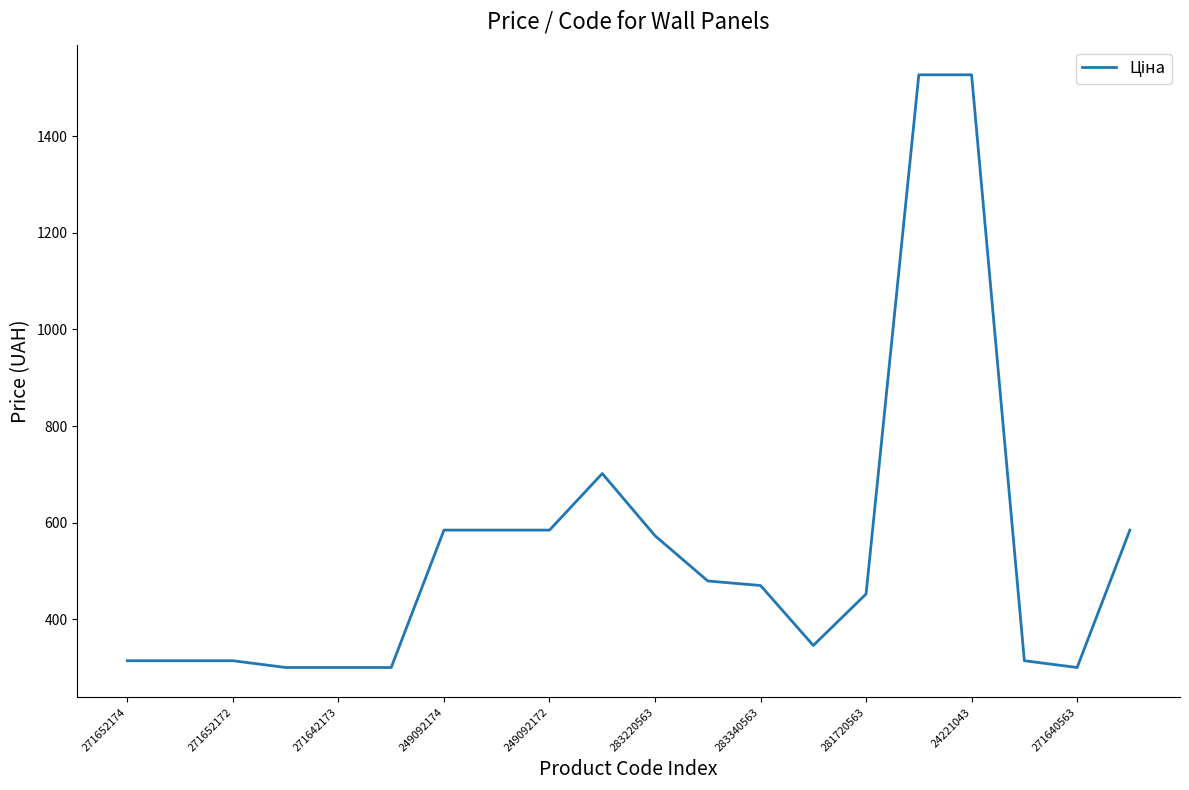

What is the difference between the maximum and minimum values?

1226.2